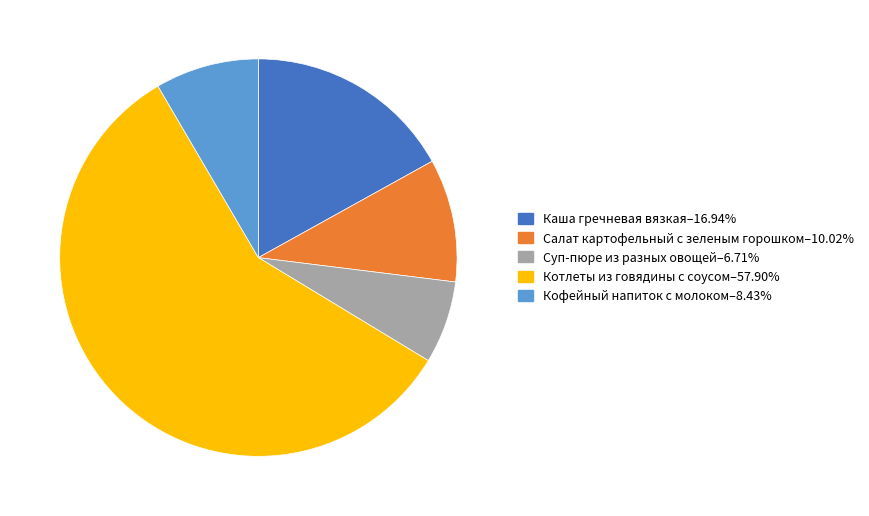

Is the sum of Салат картофельный с зеленым горошком and Суп-пюре из разных овощей greater than half?

No